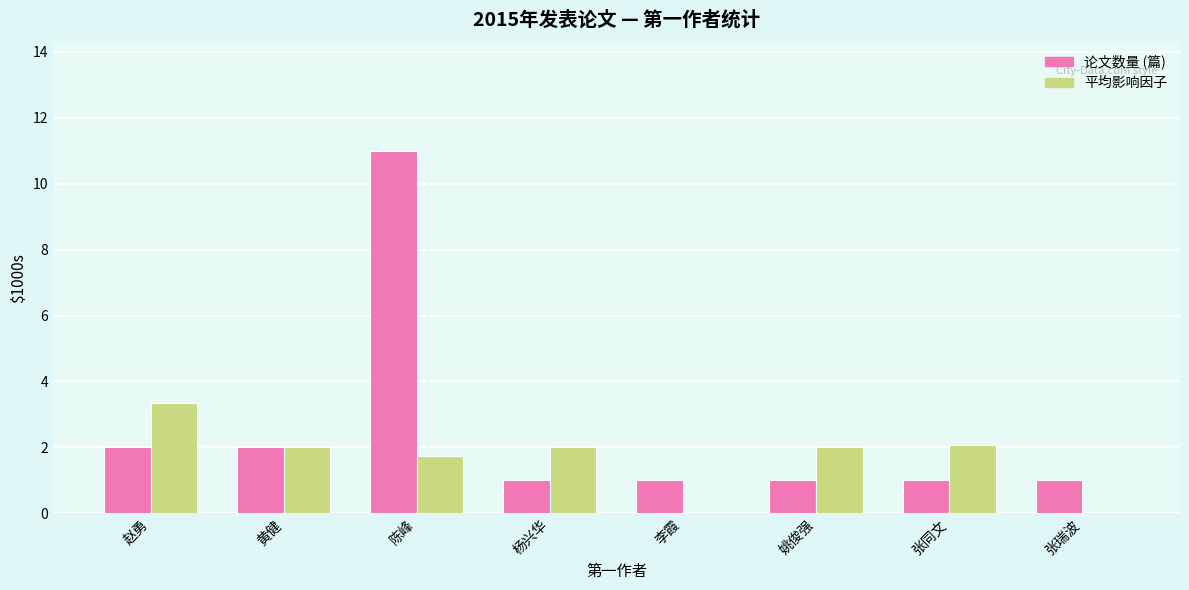

What is the total value across all series at 李霞?

1.0